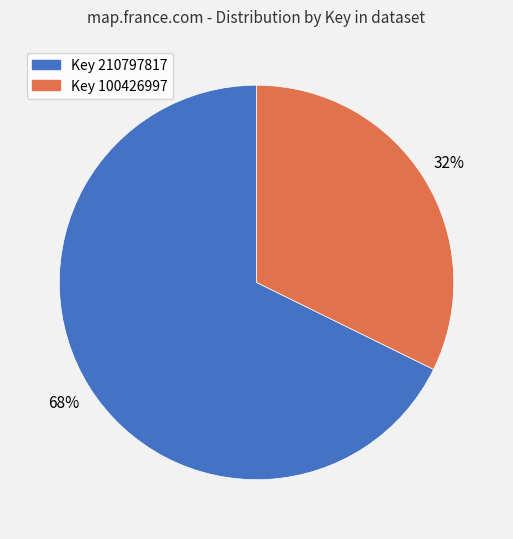

True or false: Key 210797817 accounts for 68% of the total.

True